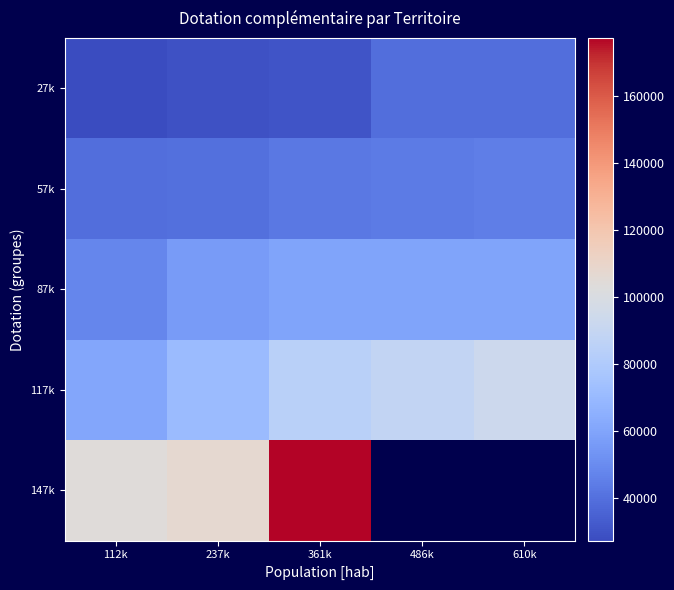

Between 112k and 361k, which series saw the biggest shift?

147k